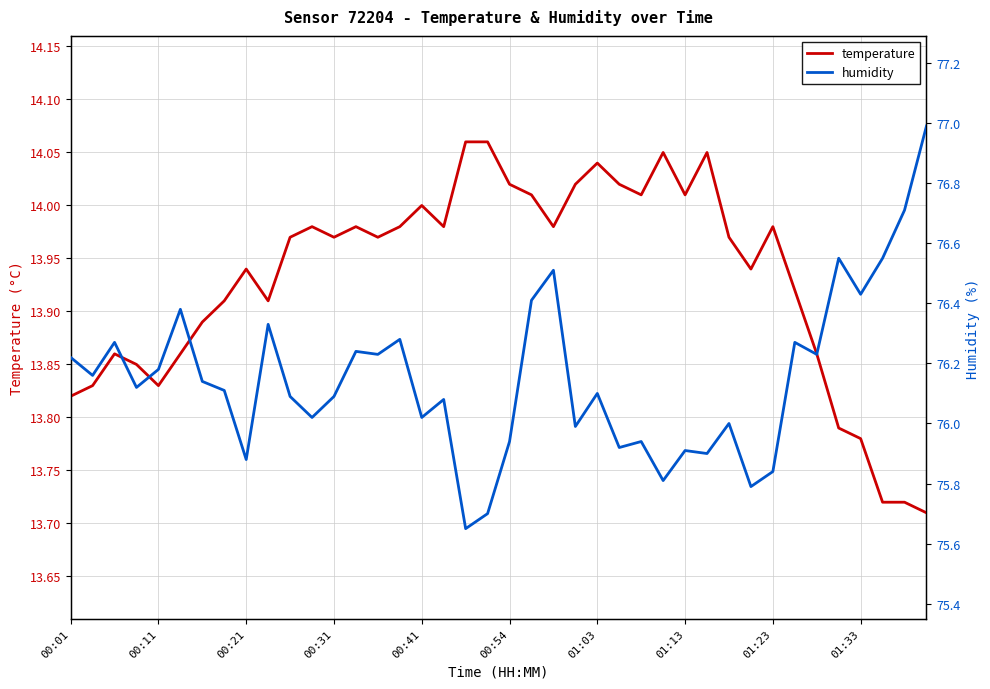

True or false: humidity has more than 0 points higher than both neighbors.

True